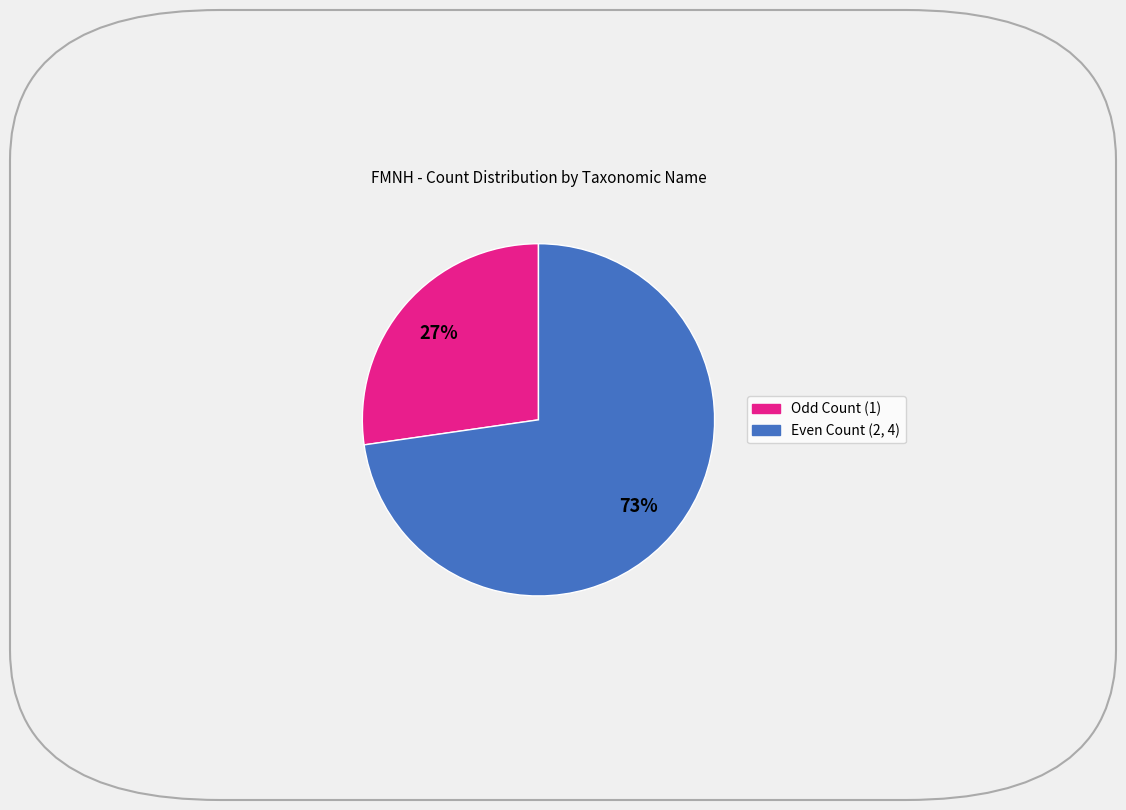

To the nearest percent, what is the average slice percentage?

50%